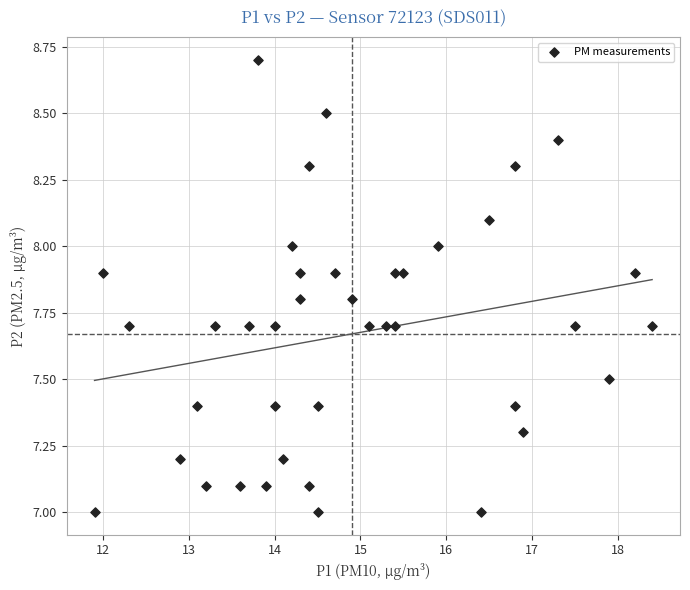

What is the range of Y values (max minus min)?

1.7